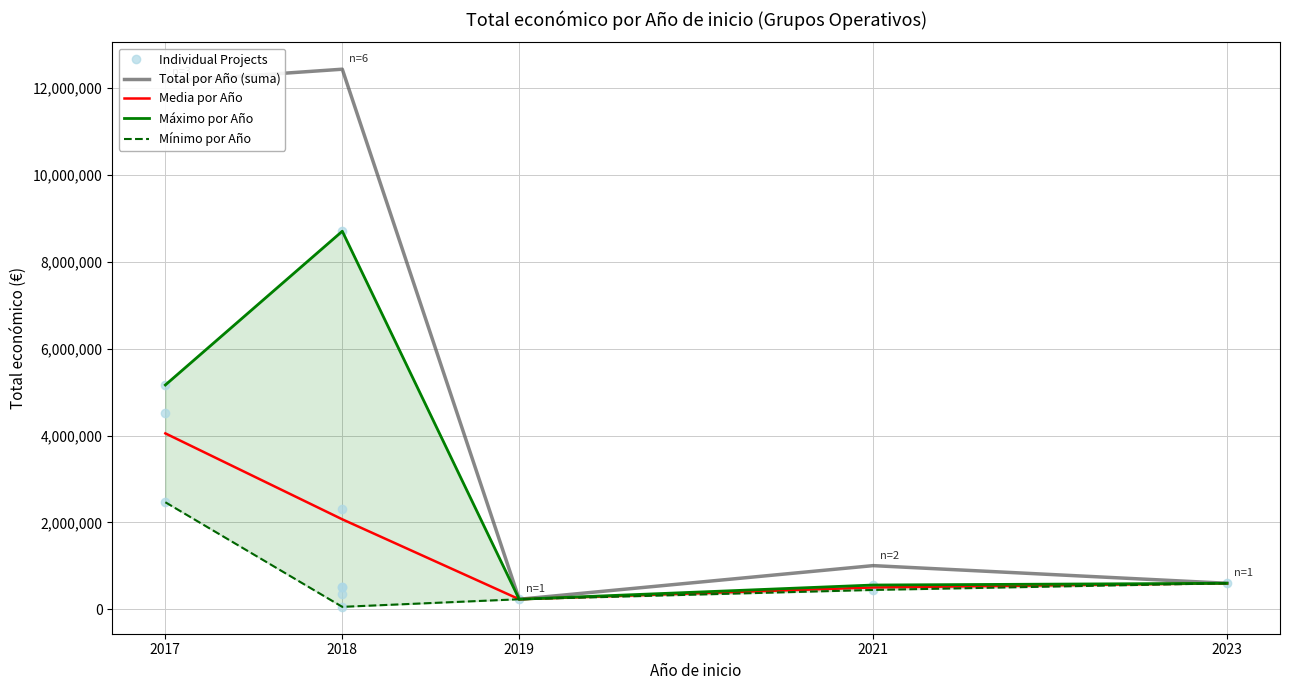

Rank the categories by value from lowest to highest.

2018, 2019, 2018, 2021, 2018, 2018, 2021, 2023, 2018, 2017, 2017, 2017, 2018